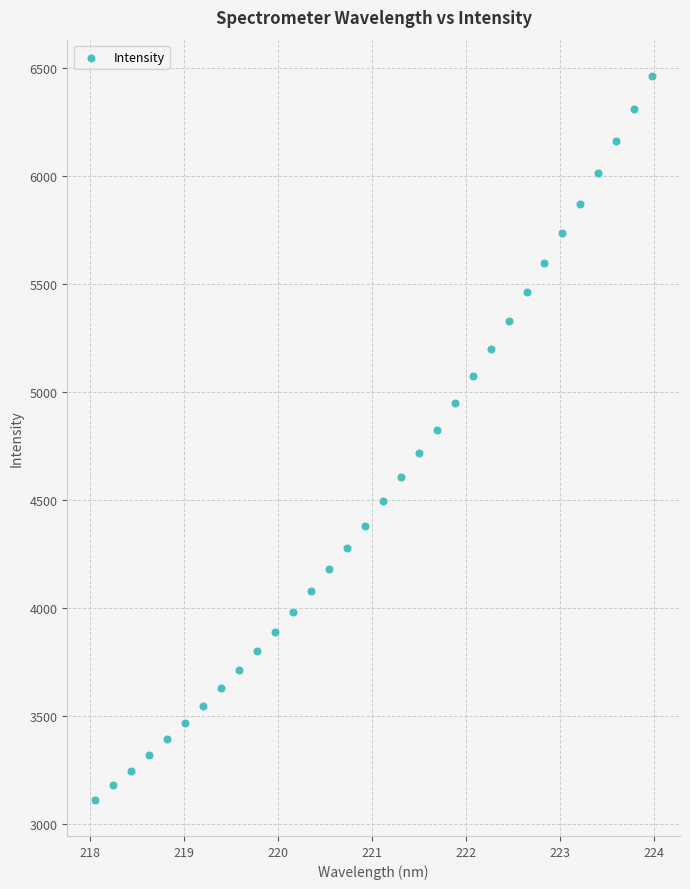

What is the range of Y values (max minus min)?

3347.9